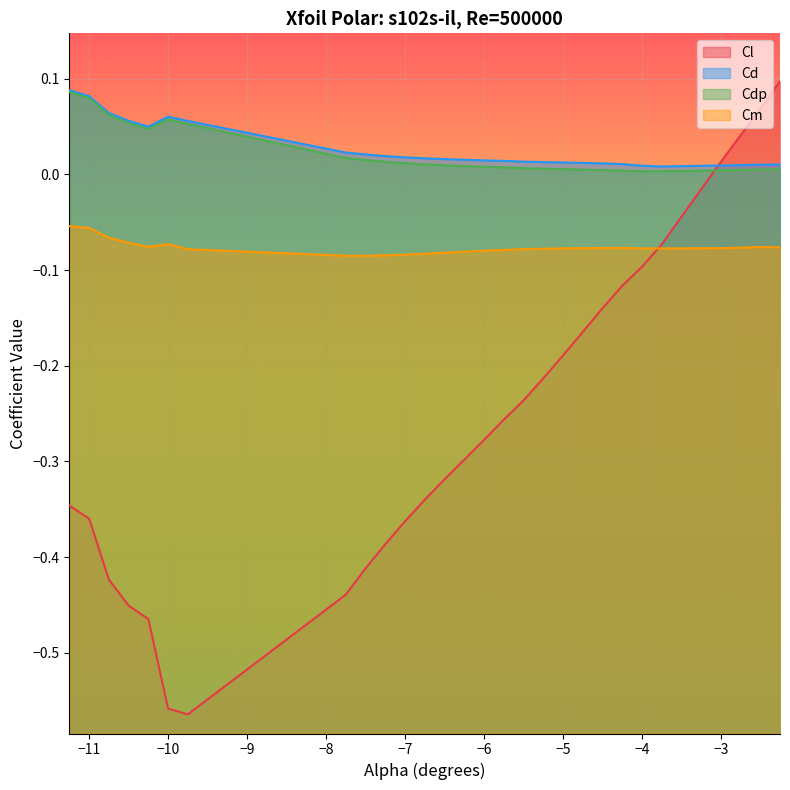

Where is the first local maximum for Cdp?

-10.0